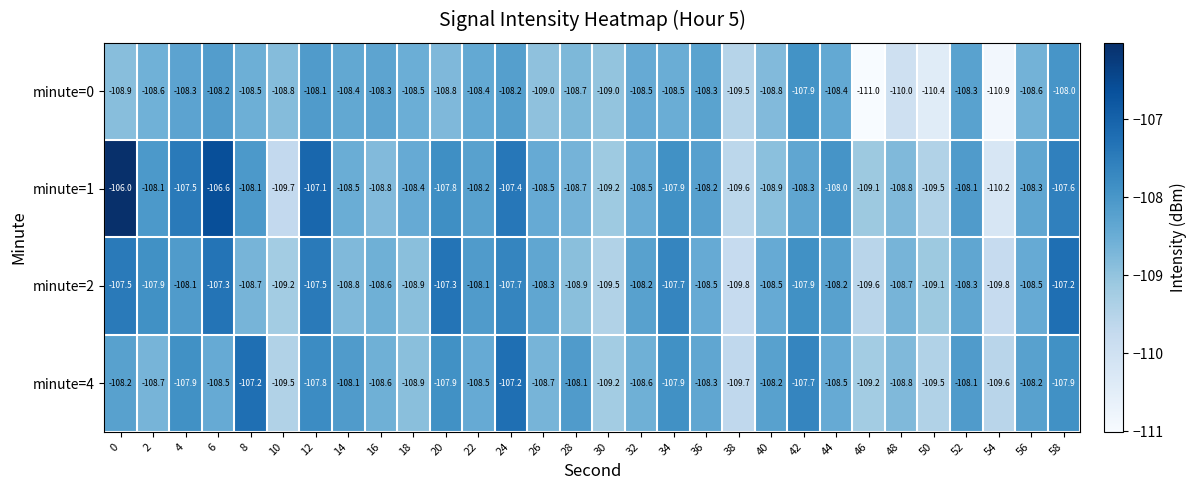

The minute=4 series shows -108.1 at 52. True or false?

True